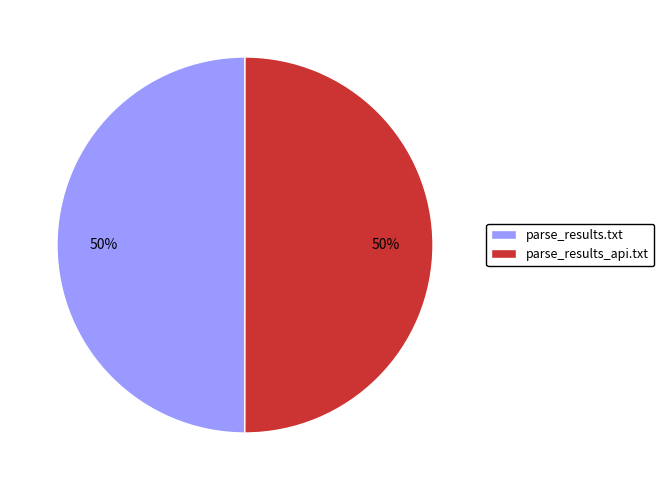

How many slices are in this pie chart?

2